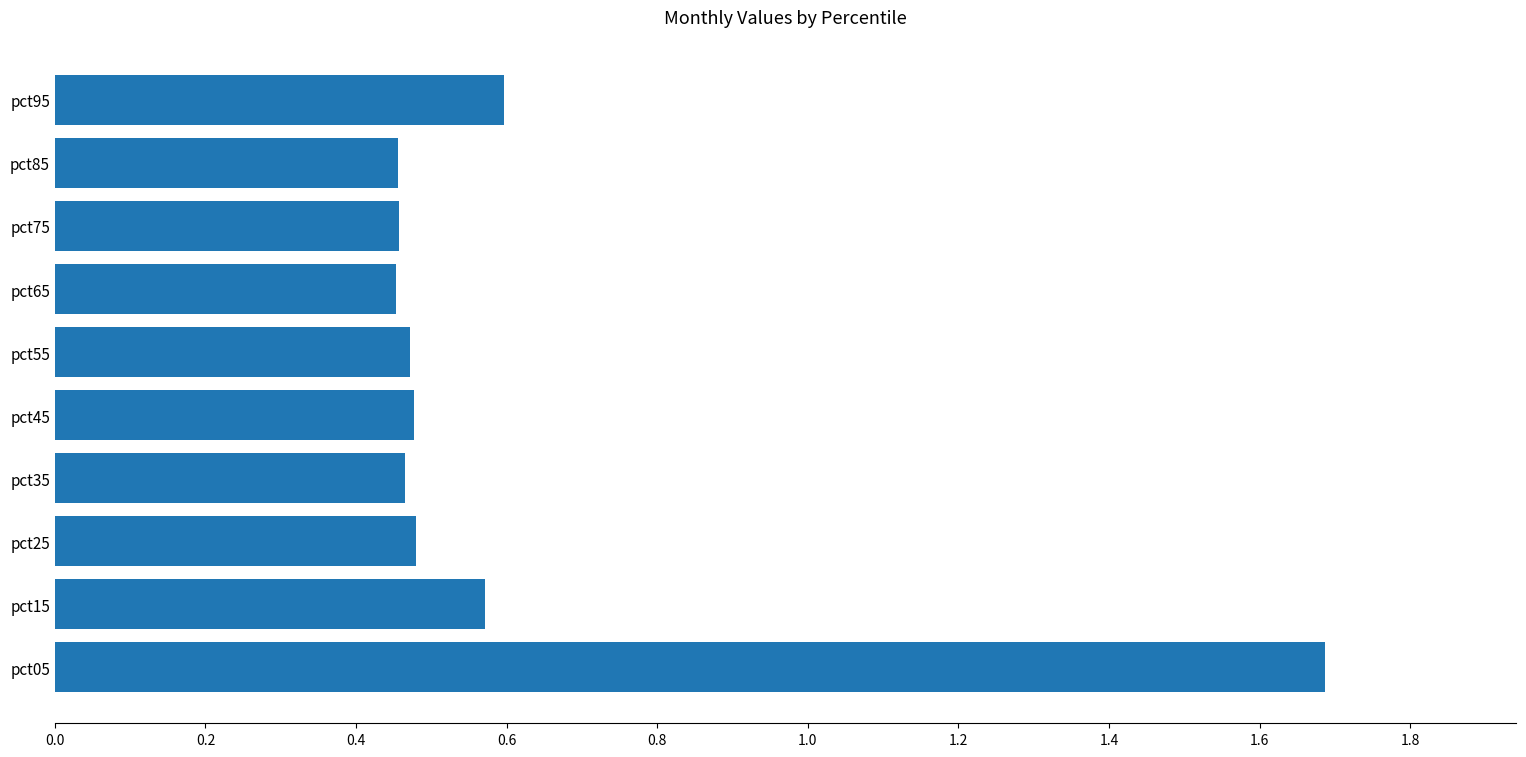

The value at pct25 is 0.3. True or false?

False